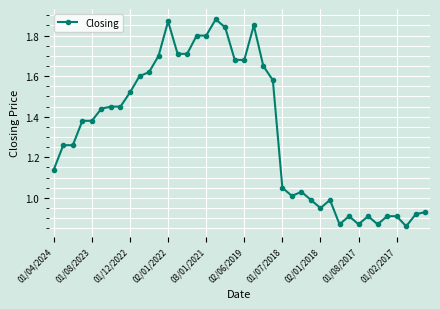

How many distinct data groups are displayed?

1